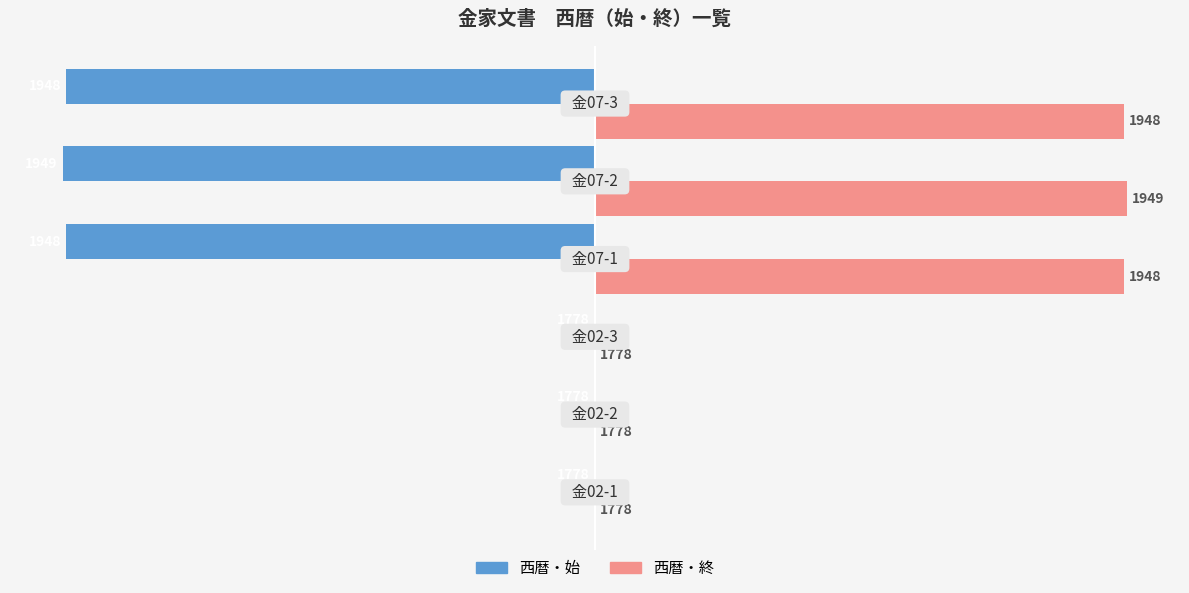

What are all the series names shown in the legend?

西暦・始, 西暦・終